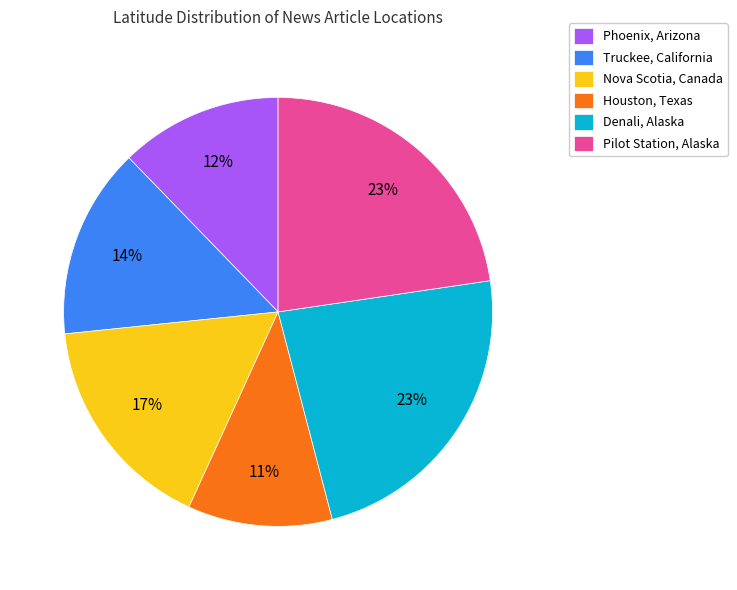

Does Pilot Station, Alaska represent more than half of the total?

No